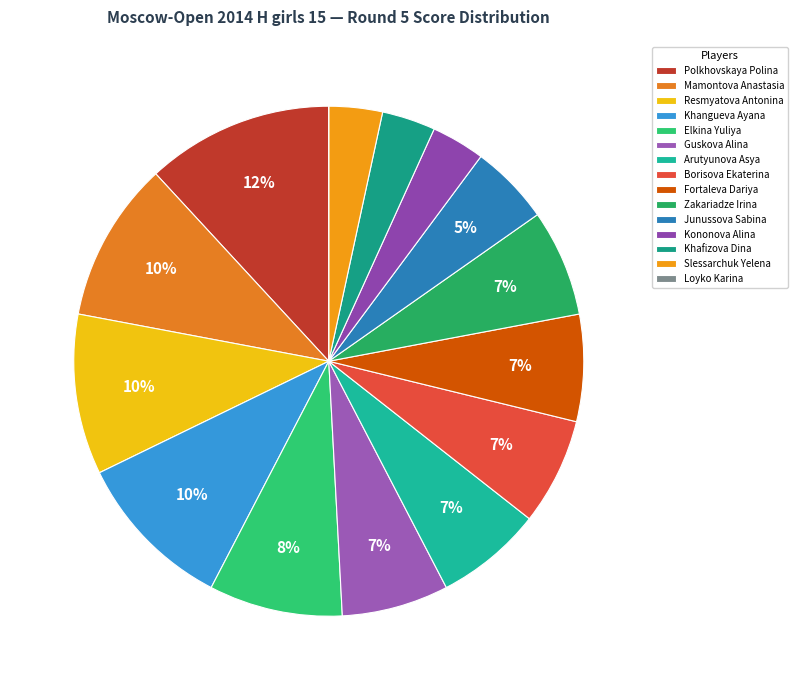

Approximately how many times larger is the value at Polkhovskaya Polina compared to Khafizova Dina?

3.5